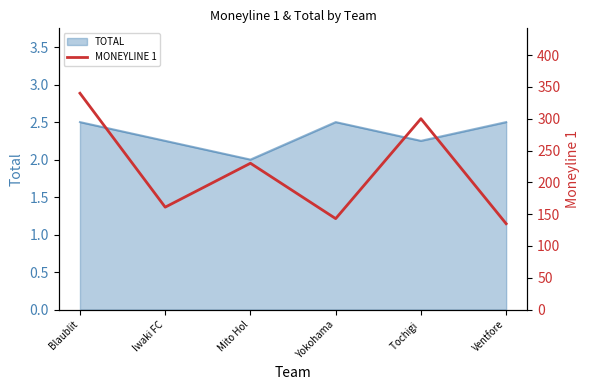

Is it true that the value at Mito Hol is 230?

True